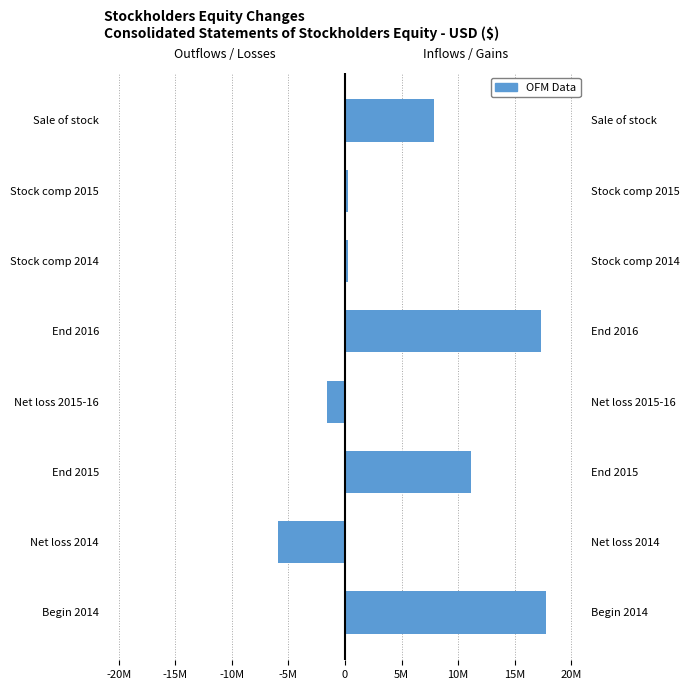

Where is Positive / Gain nearest to the value 8882634?

Sale of stock